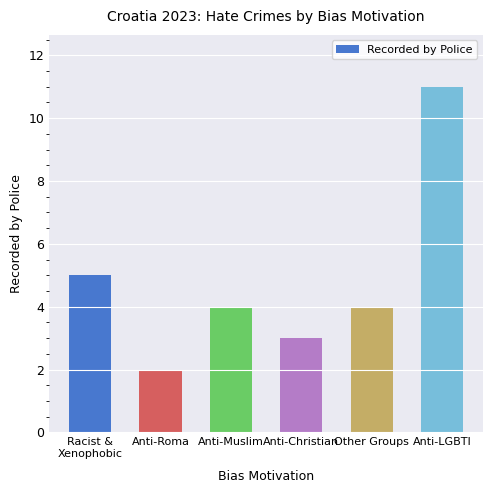

How many bars are there in total?

6